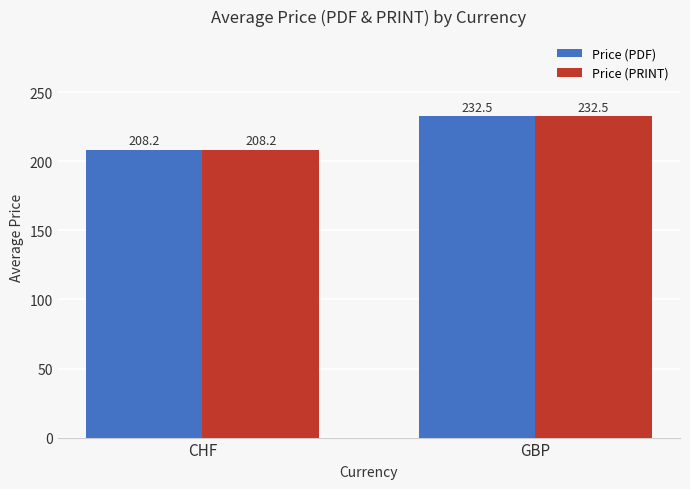

Rank the categories by Price (PRINT) value from lowest to highest.

CHF, GBP